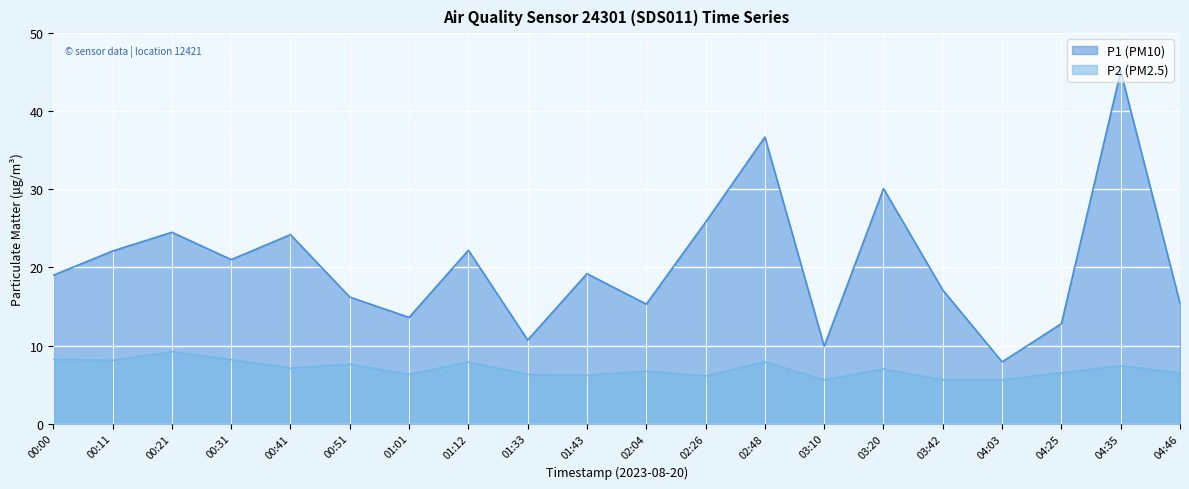

Reading left to right, transcribe all the data shown in this chart.

P1: 00:00=19.0	00:11=22.1	00:21=24.5	00:31=21.0	00:41=24.2	00:51=16.2	01:01=13.6	01:12=22.2	01:33=10.7	01:43=19.2	02:04=15.3	02:26=25.8	02:48=36.7	03:10=9.9	03:20=30.1	03:42=17.1	04:03=7.9	04:25=12.8	04:35=45.1	04:46=15.4
P2: 00:00=8.2	00:11=8.1	00:21=9.2	00:31=8.2	00:41=7.1	00:51=7.6	01:01=6.3	01:12=7.9	01:33=6.3	01:43=6.2	02:04=6.7	02:26=6.1	02:48=7.9	03:10=5.6	03:20=7.0	03:42=5.6	04:03=5.6	04:25=6.5	04:35=7.4	04:46=6.5